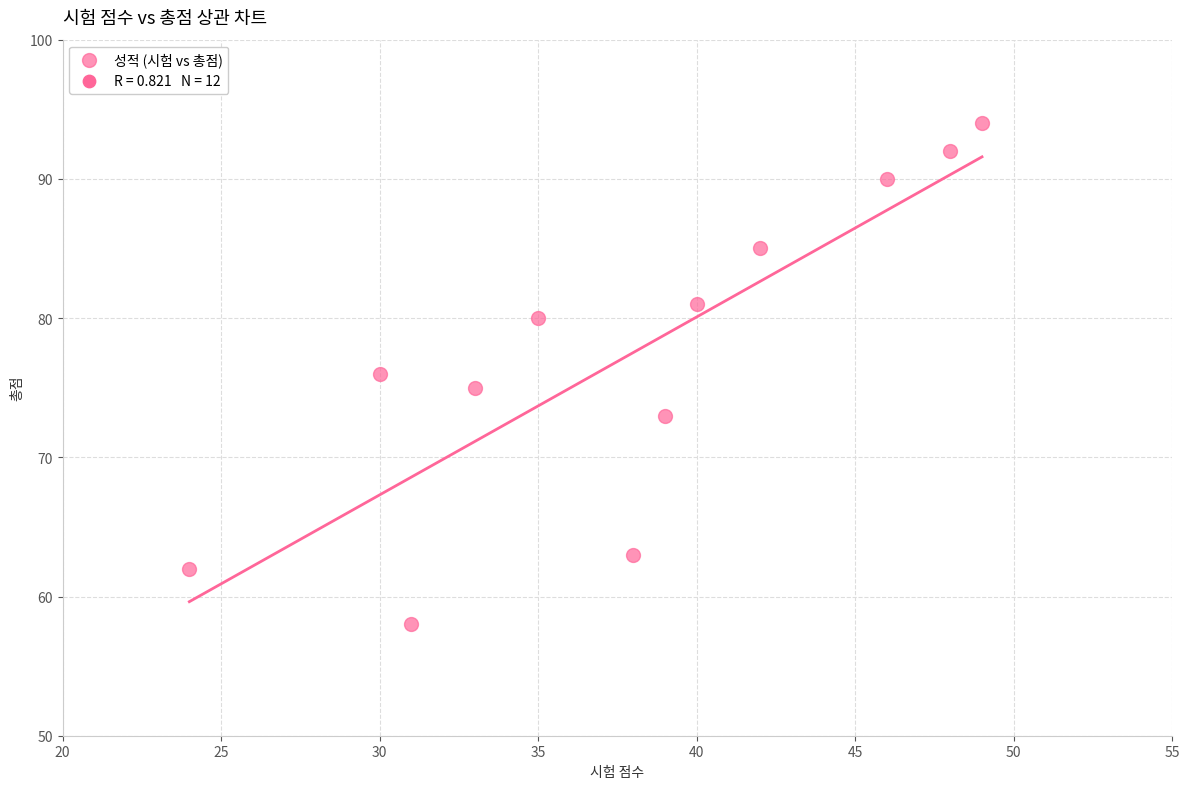

What is the range of X values (max minus min)?

25